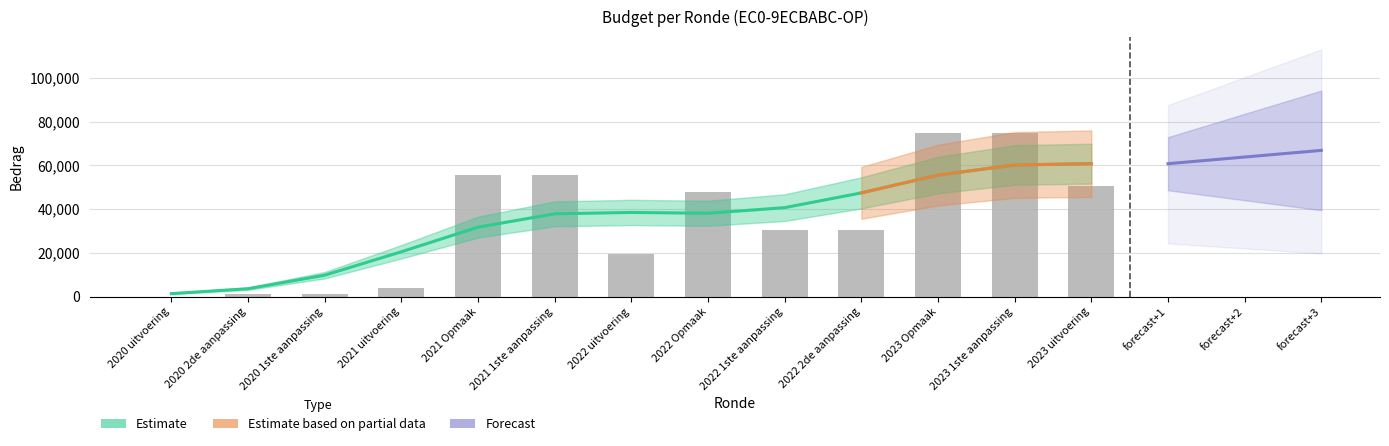

List the labels in order of TO value, smallest first.

2020 uitvoering, 2020 2de aanpassing, 2020 1ste aanpassing, 2021 uitvoering, 2021 Opmaak, 2021 1ste aanpassing, 2022 uitvoering, 2022 Opmaak, 2022 1ste aanpassing, 2022 2de aanpassing, 2023 Opmaak, 2023 1ste aanpassing, 2023 uitvoering